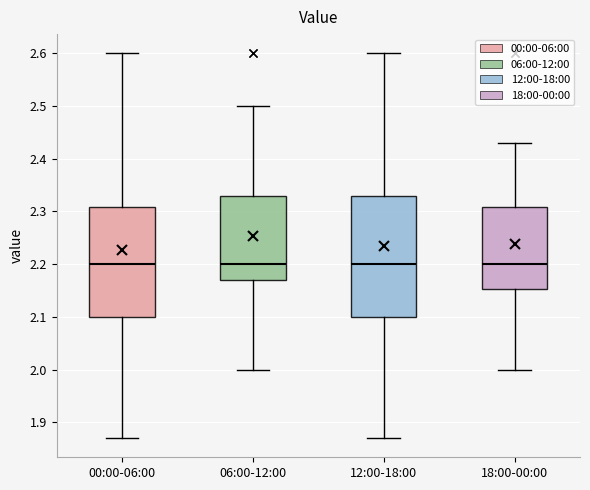

Reading left to right, transcribe this box plot: for each box, give where its median line is, the range the box spans, and where its two whiskers end, as read against the y-axis. The values are not printed on the chart, so give them approximately, as read against the axis.

00:00-06:00: median 2.20, box 2.10 to 2.31, whiskers 1.87 to 2.60
06:00-12:00: median 2.20, box 2.17 to 2.33, whiskers 2.00 to 2.50
12:00-18:00: median 2.20, box 2.10 to 2.33, whiskers 1.87 to 2.60
18:00-00:00: median 2.20, box 2.15 to 2.31, whiskers 2.00 to 2.43